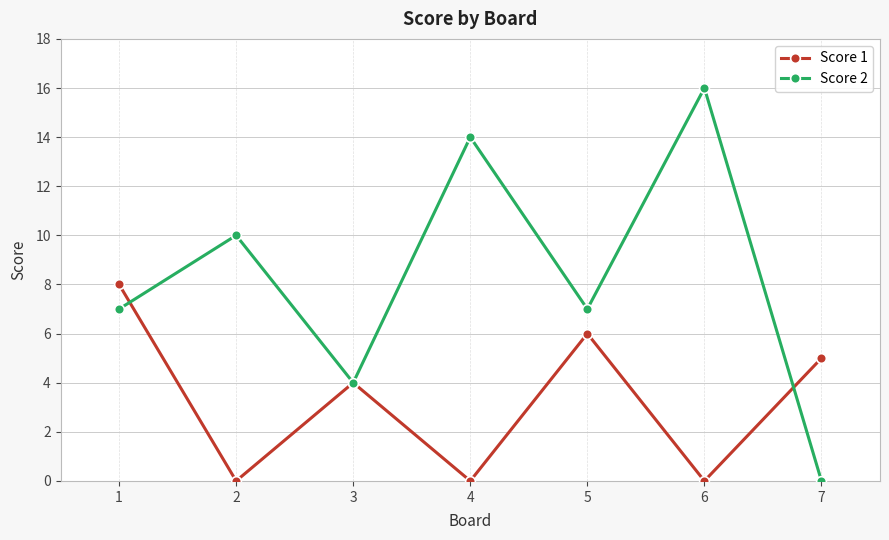

What is the difference between the maximum and minimum values in the Score 2 series?

16